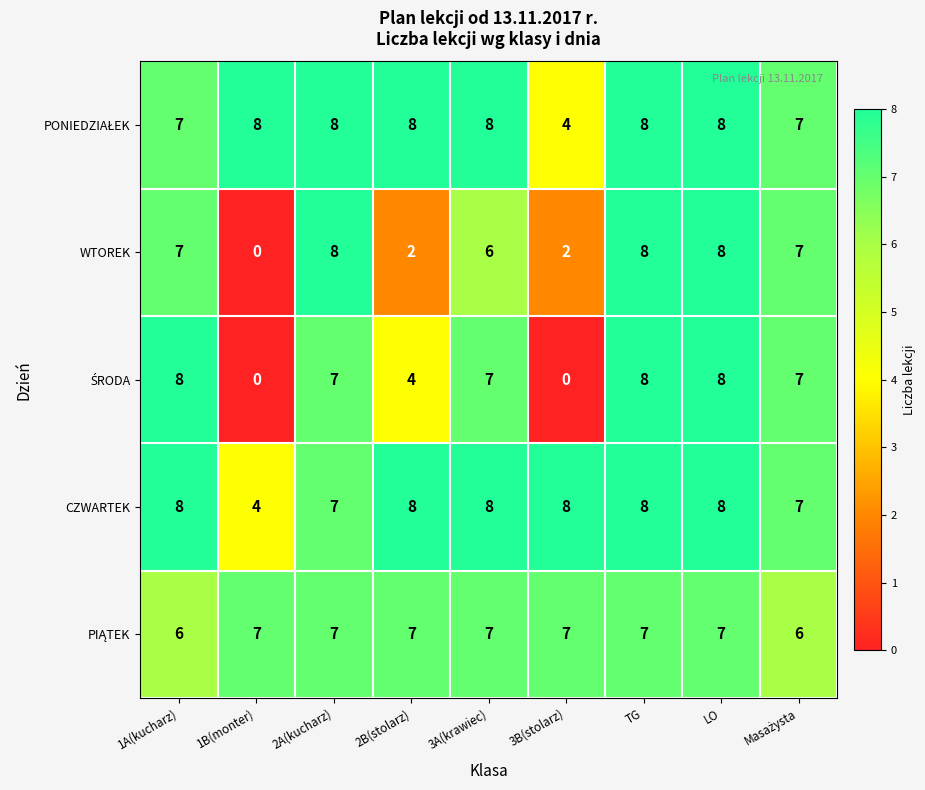

Between 2B(stolarz) and 3A(krawiec), which series saw the biggest shift?

WTOREK